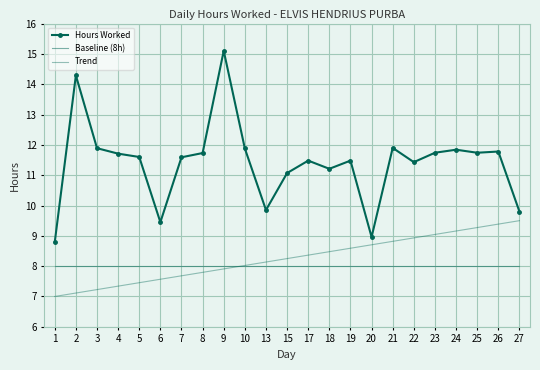

Which category has the highest value across all series?

9